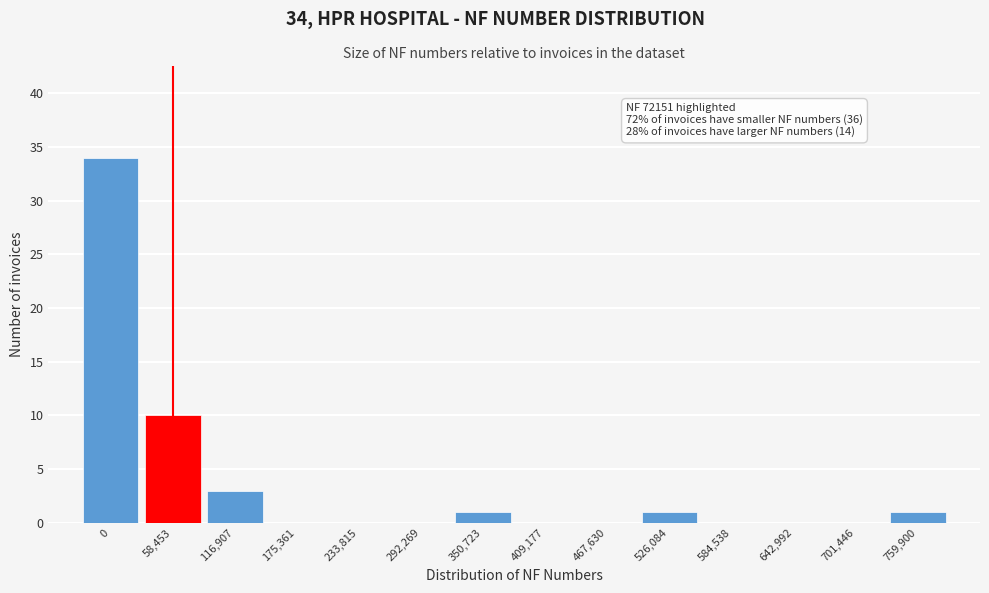

Reading left to right, what are all the values shown in this chart?

0=34	58,453=10	116,907=3	175,361=0	233,815=0	292,269=0	350,723=1	409,177=0	467,630=0	526,084=1	584,538=0	642,992=0	701,446=0	759,900=1